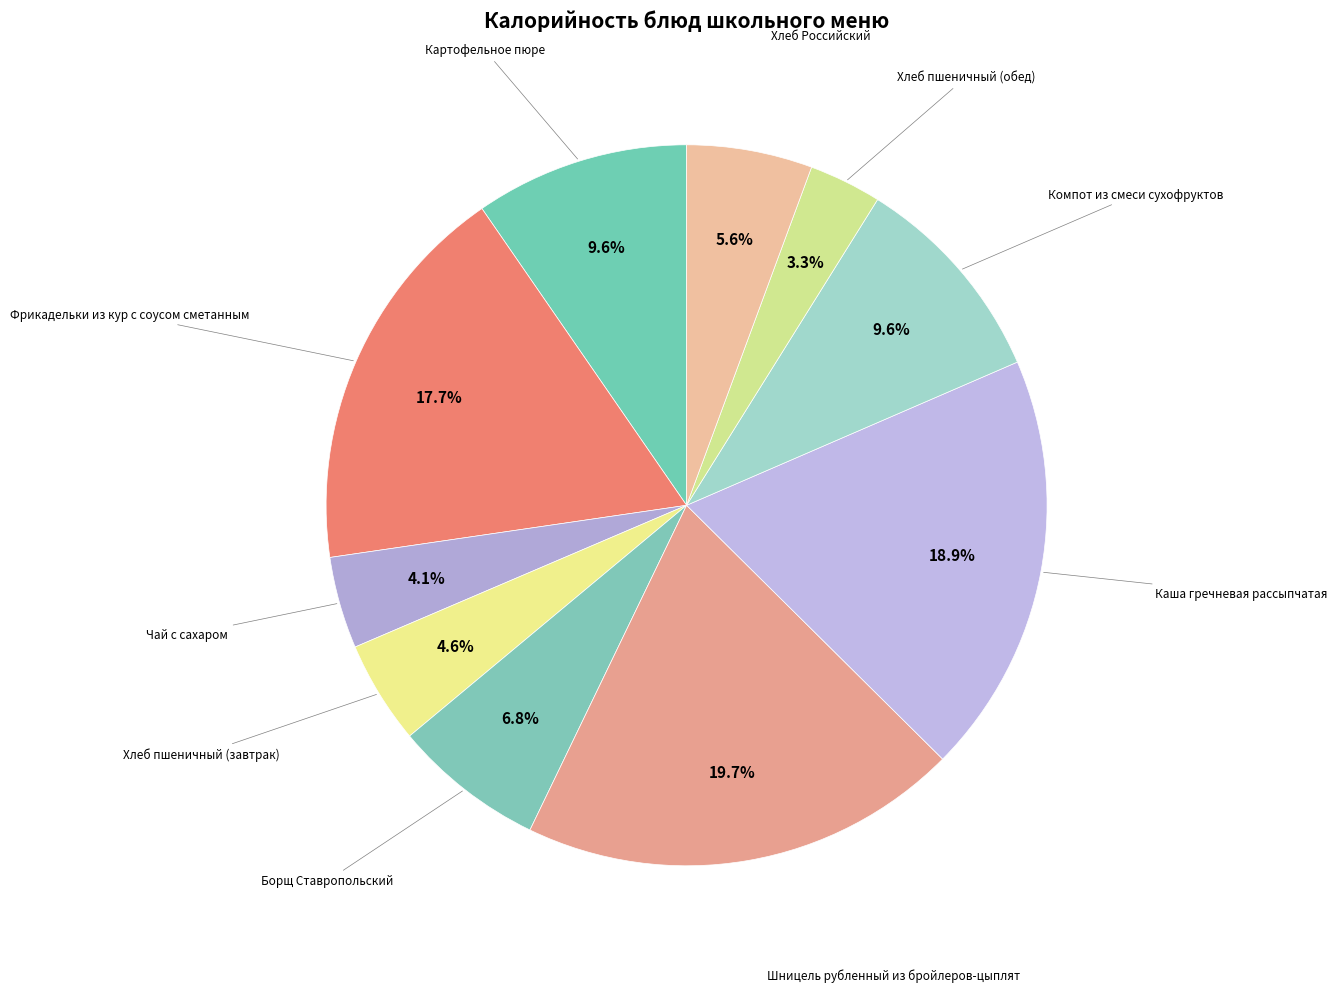

What is the largest slice in the pie chart?

Шницель рубленный из бройлеров-цыплят